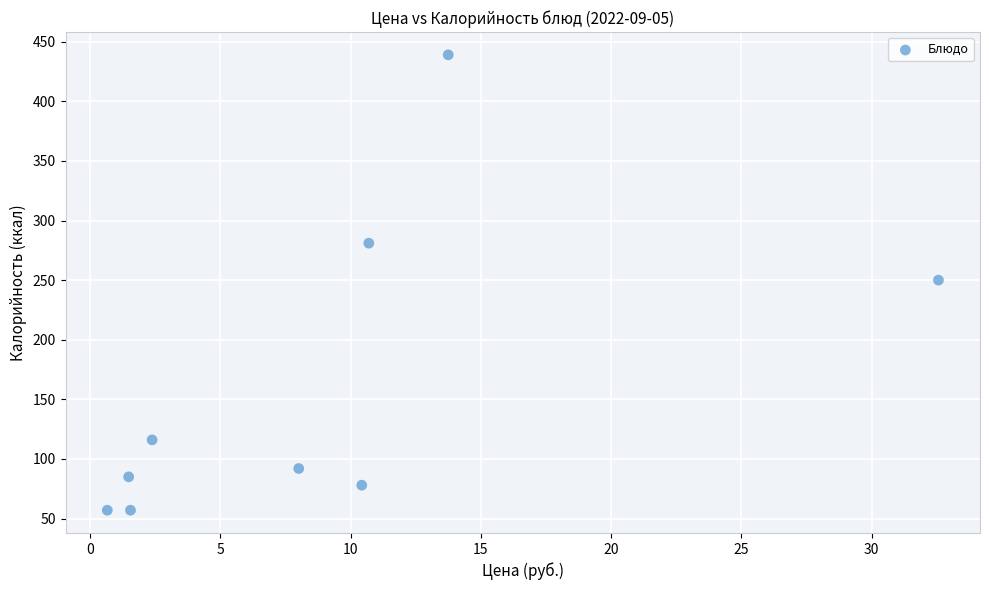

What is the average Y value?

162